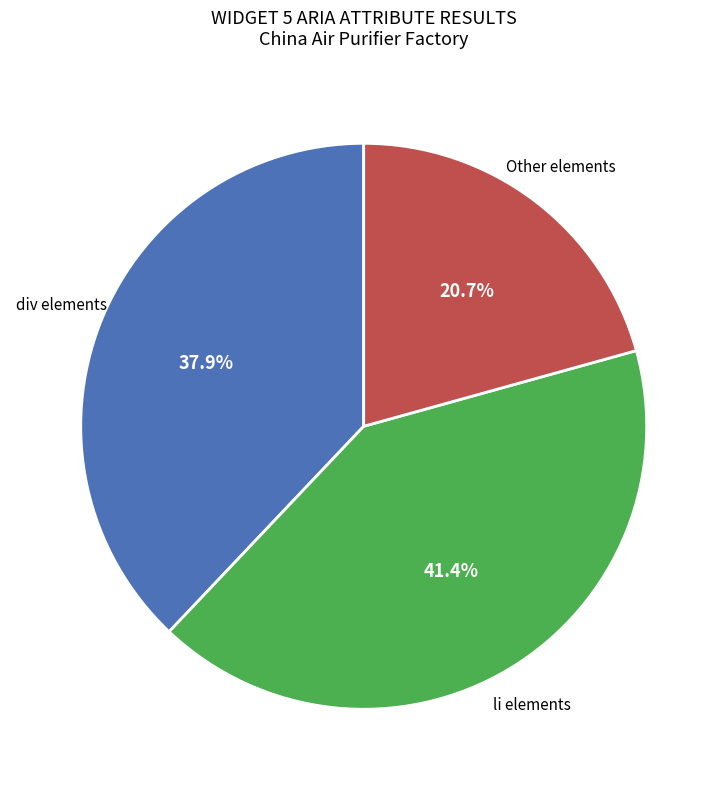

Is there a majority slice in this chart?

No